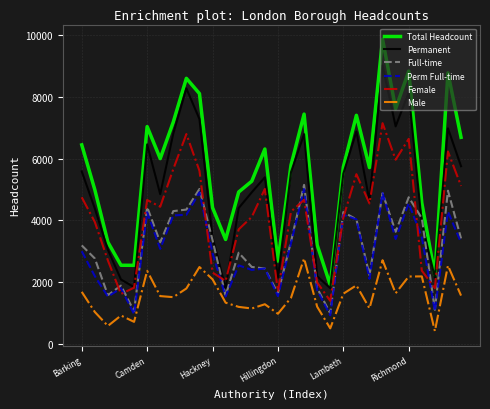

True or false: Male and Total Headcount intersect in this chart.

False